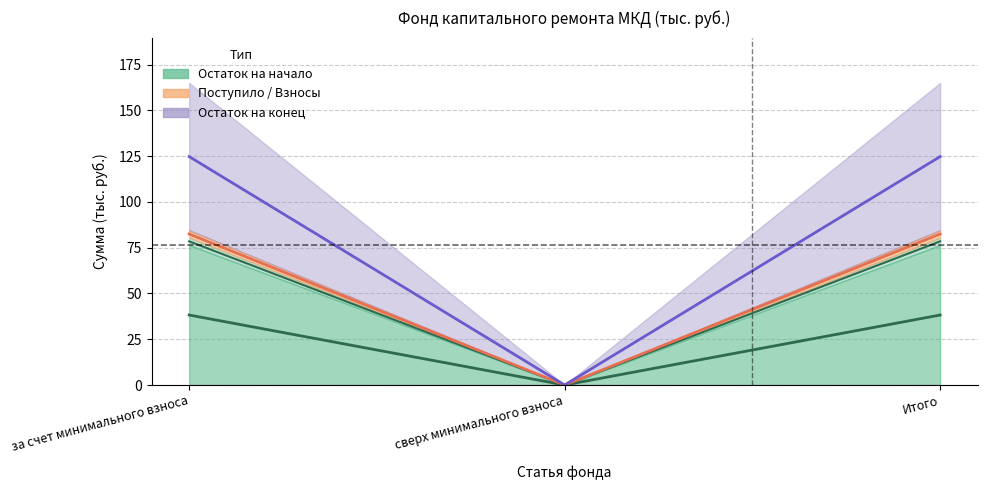

At which category is the sum across all series the highest?

за счет минимального взноса